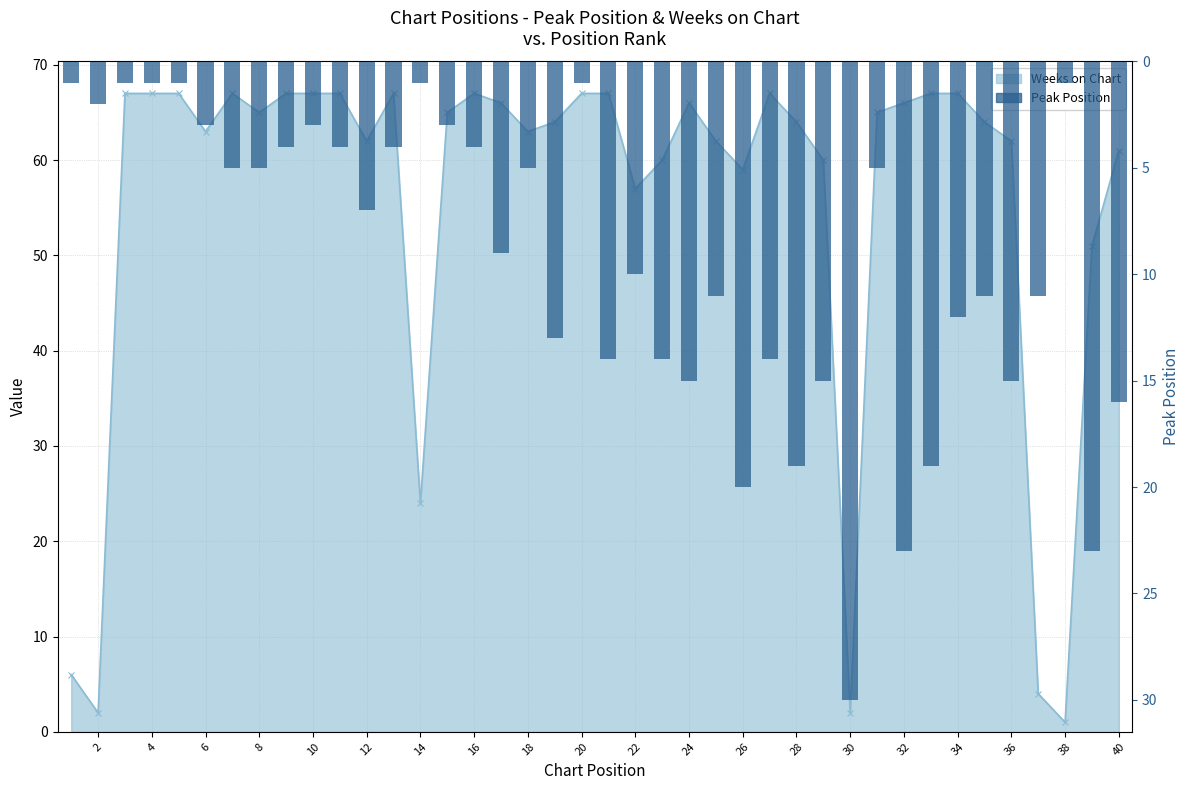

What is the sum of all values?

375